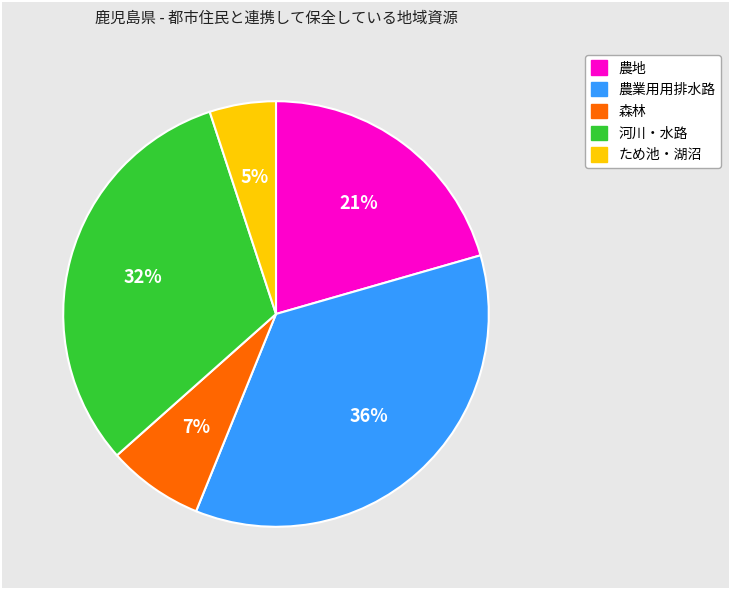

To the nearest percent, what is the average slice percentage?

20%